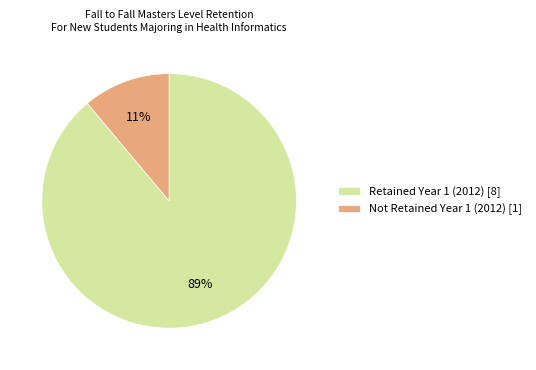

True or false: Not Retained Year 1 (2012) [1] accounts for 11% of the total.

True